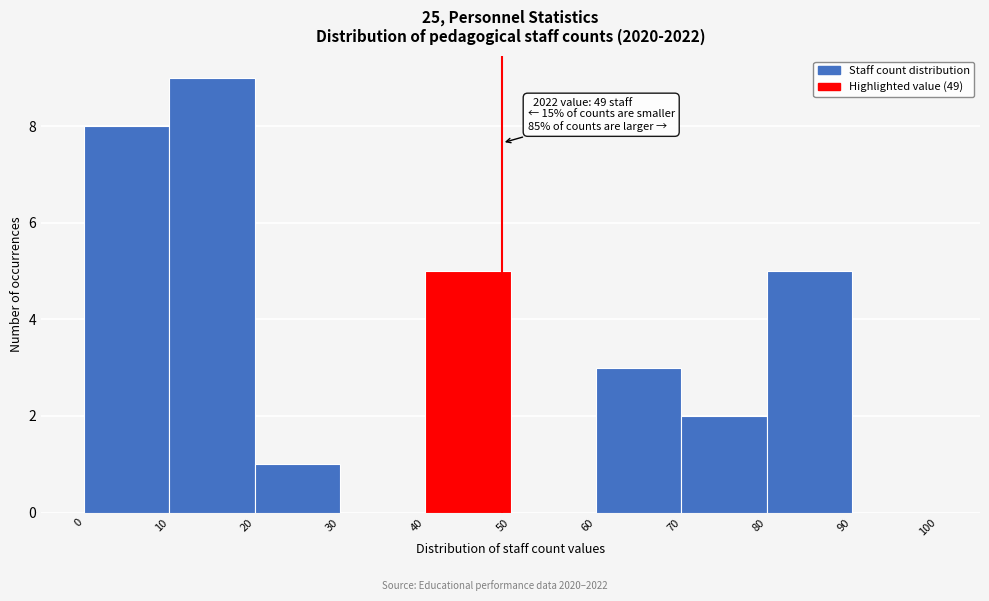

Which range on the x-axis has the tallest bar?

10 to 20